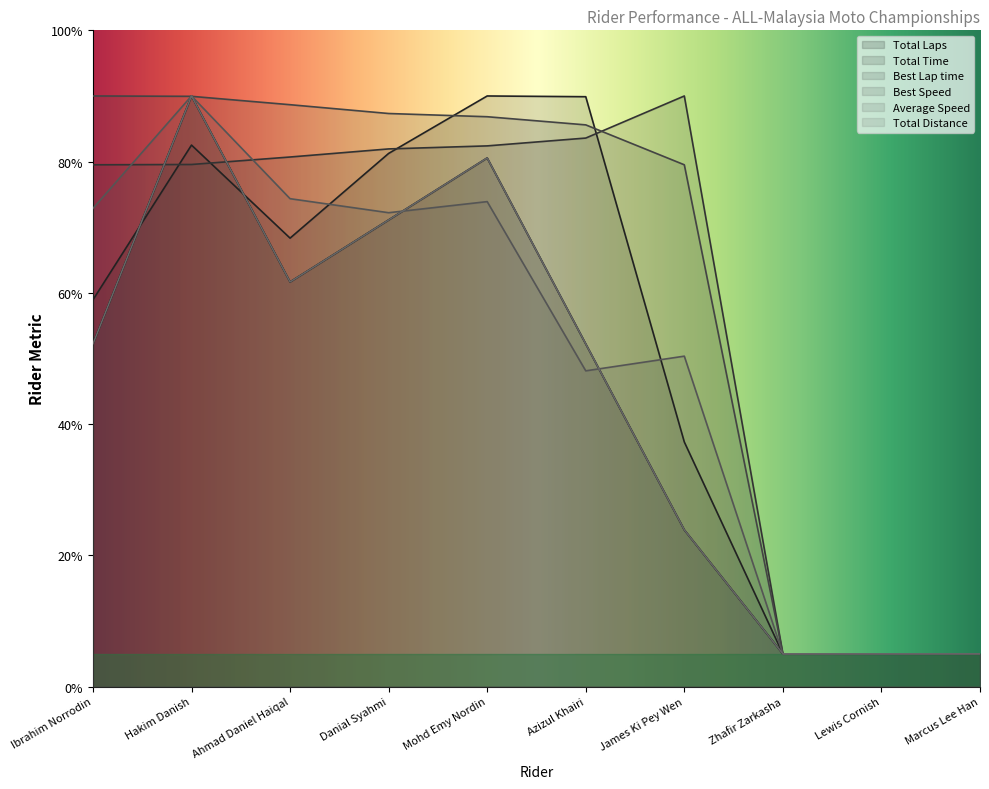

How many values in the Average Speed series are below 72?

5